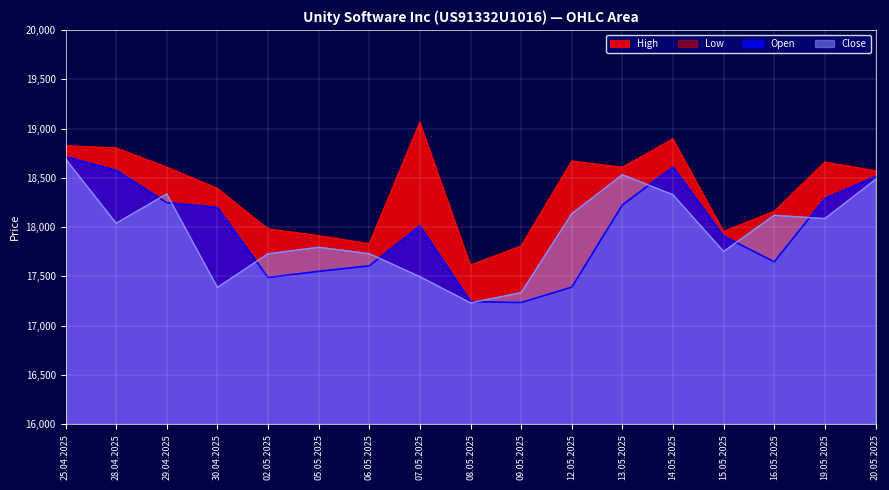

Reading right to left, extract all data points from this chart.

High: 20.05.2025=18571	19.05.2025=18660	16.05.2025=18160	15.05.2025=17956	14.05.2025=18895	13.05.2025=18607	12.05.2025=18670	09.05.2025=17808	08.05.2025=17614	07.05.2025=19065	06.05.2025=17831	05.05.2025=17913	02.05.2025=17982	30.04.2025=18393	29.04.2025=18608	28.04.2025=18803	25.04.2025=18826
Open: 20.05.2025=18512	19.05.2025=18289	16.05.2025=17648	15.05.2025=17908	14.05.2025=18608	13.05.2025=18225	12.05.2025=17391	09.05.2025=17235	08.05.2025=17244	07.05.2025=18012	06.05.2025=17607	05.05.2025=17551	02.05.2025=17489	30.04.2025=18198	29.04.2025=18248	28.04.2025=18576	25.04.2025=18714
Close: 20.05.2025=18483	19.05.2025=18086	16.05.2025=18120	15.05.2025=17752	14.05.2025=18328	13.05.2025=18531	12.05.2025=18135	09.05.2025=17335	08.05.2025=17231	07.05.2025=17497	06.05.2025=17730	05.05.2025=17795	02.05.2025=17729	30.04.2025=17388	29.04.2025=18336	28.04.2025=18039	25.04.2025=18691